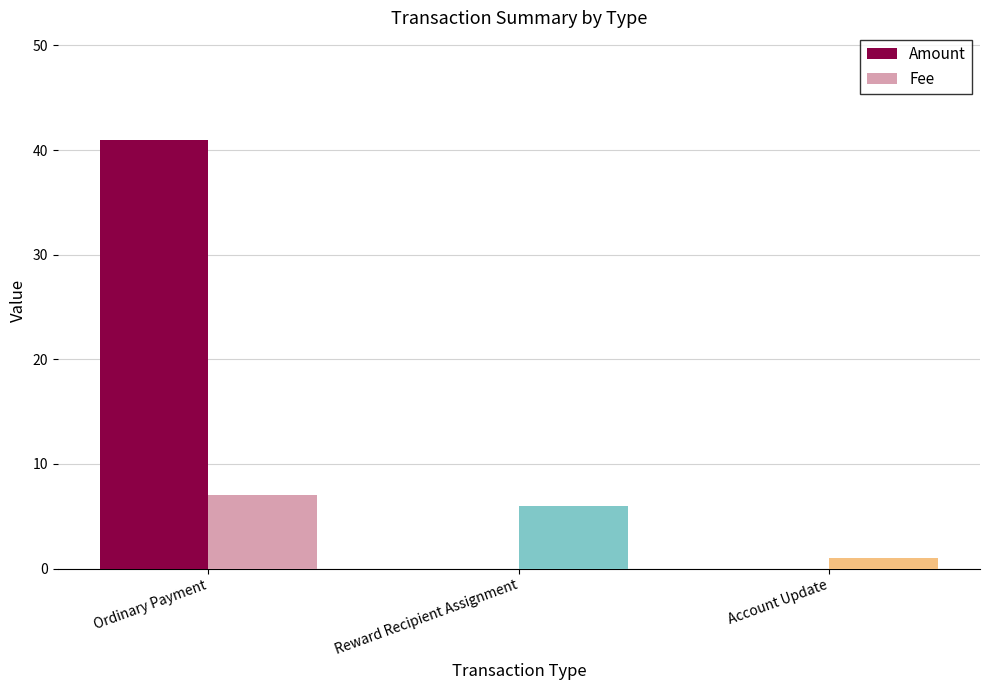

Are the bars grouped side by side (vs. stacked)?

Yes